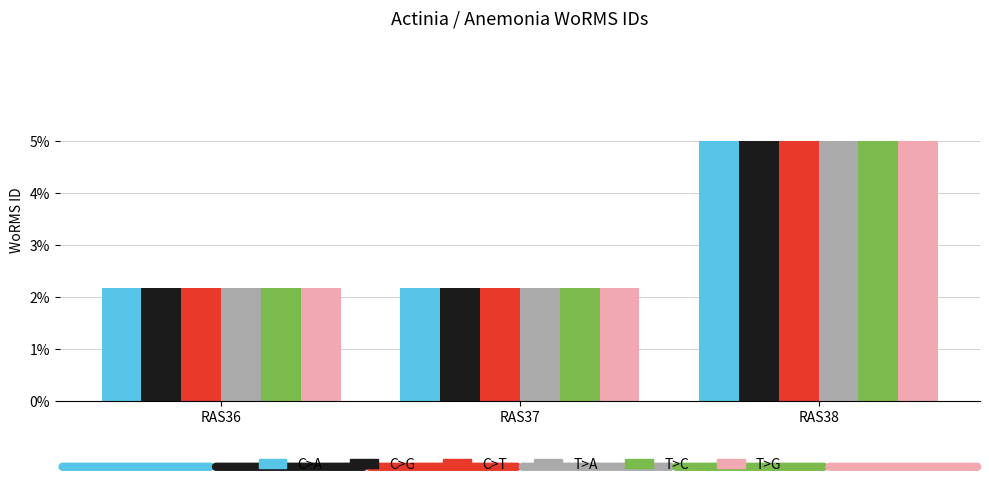

Is it true that T>G equals 1.4 at RAS37?

False